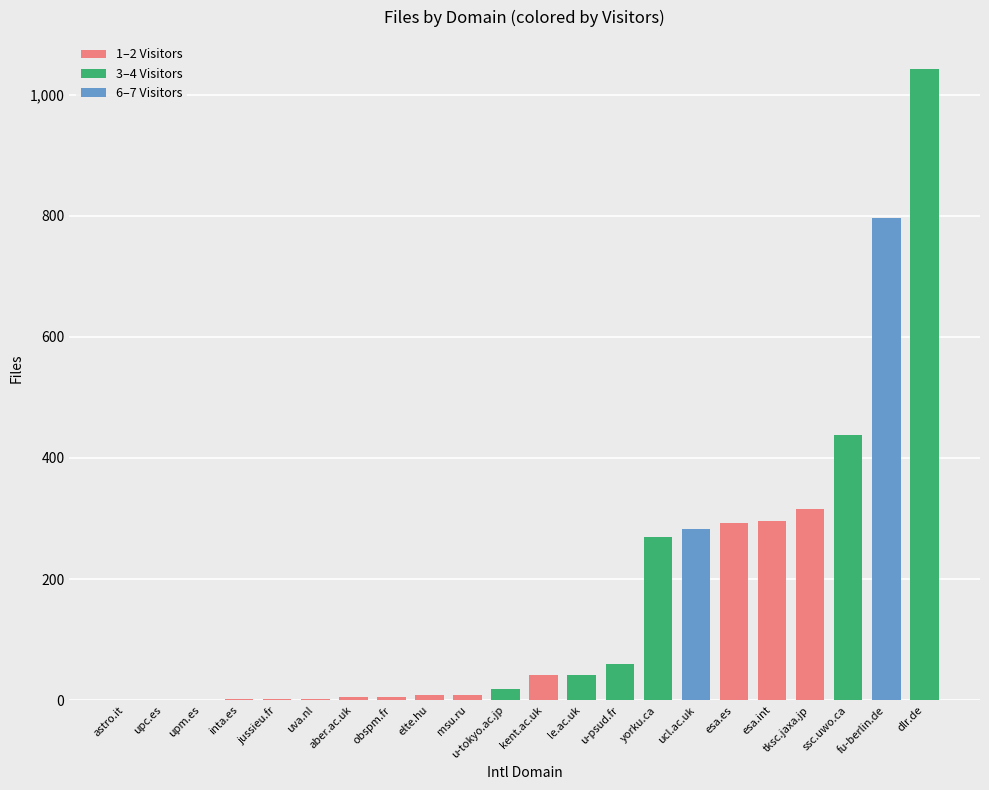

True or false: the data shows 8 at elte.hu.

True